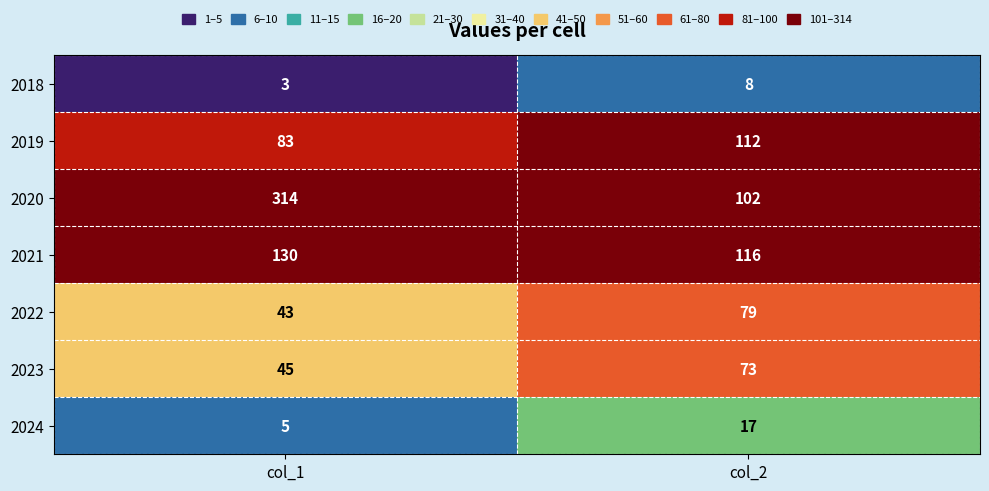

The 2021 series shows 32 at col_1. True or false?

False